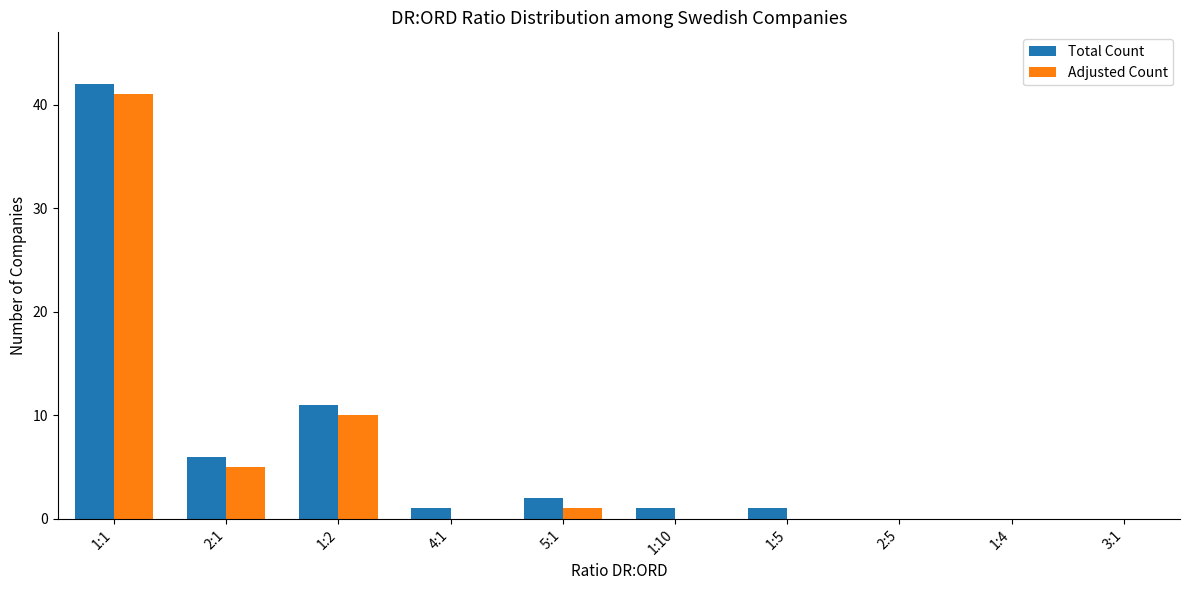

Reading left to right, extract all data points from this chart.

Total Count: 42	6	11	1	2	1	1	0	0	0
Adjusted Count: 41	5	10	0	1	0	0	0	0	0